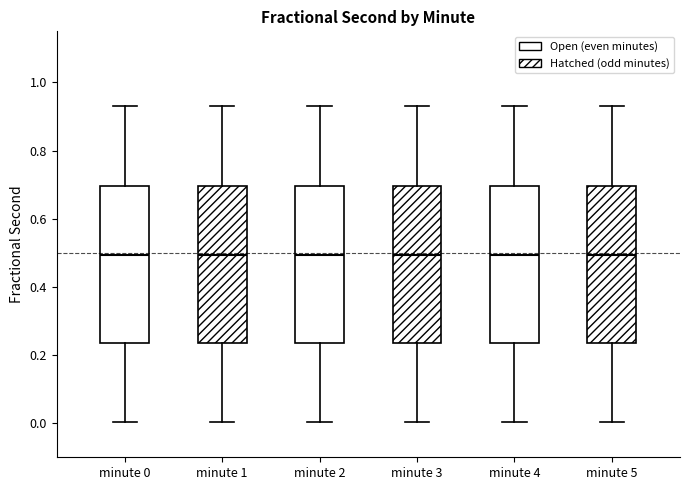

Reading left to right, read every box against the y-axis: the position of its median line, the range the box covers, and the ends of its whiskers. The values are not printed on the chart, so give them approximately, as read against the axis.

minute 0: median 0.50, box 0.24 to 0.70, whiskers 0.00 to 0.94
minute 1: median 0.50, box 0.24 to 0.70, whiskers 0.00 to 0.94
minute 2: median 0.50, box 0.24 to 0.70, whiskers 0.00 to 0.94
minute 3: median 0.50, box 0.24 to 0.70, whiskers 0.00 to 0.94
minute 4: median 0.50, box 0.24 to 0.70, whiskers 0.00 to 0.94
minute 5: median 0.50, box 0.24 to 0.70, whiskers 0.00 to 0.94